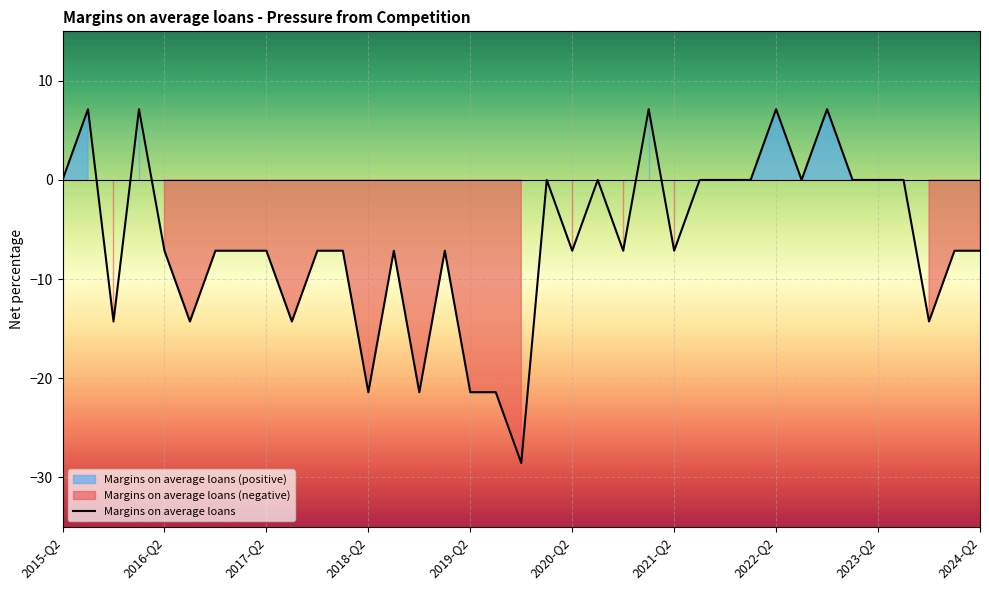

What is the lowest value of the Margins on average loans series?

-28.6